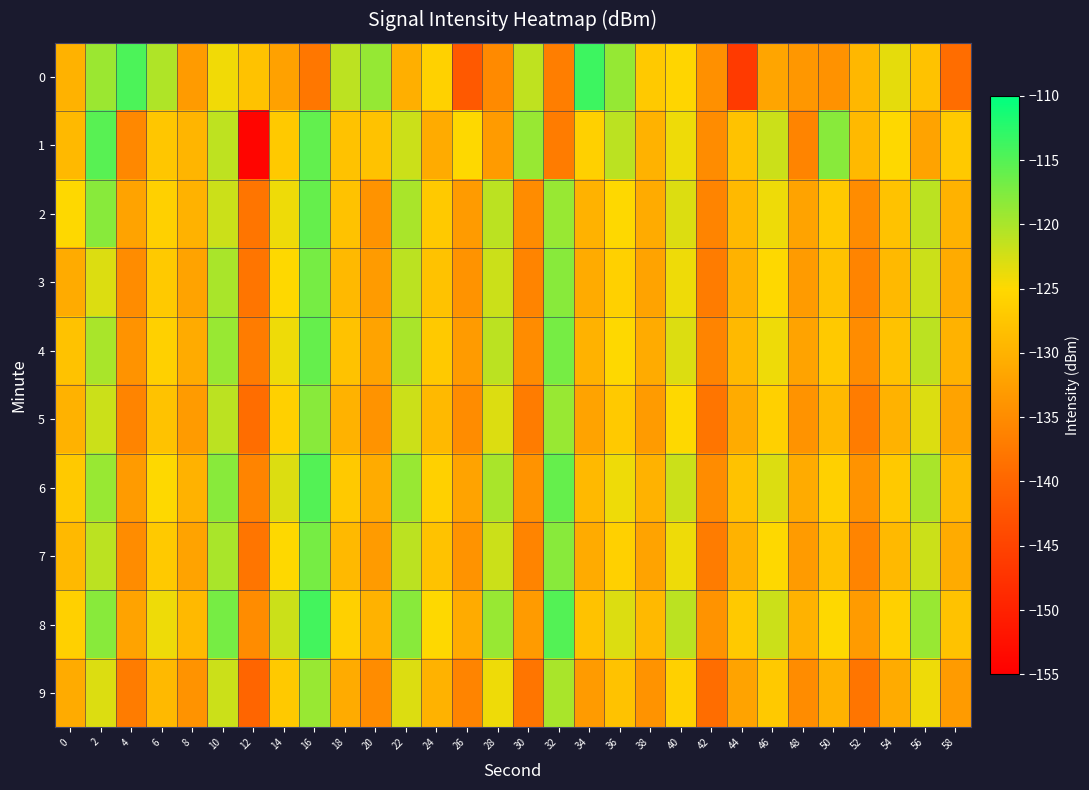

What is the smallest value displayed?

-154.2